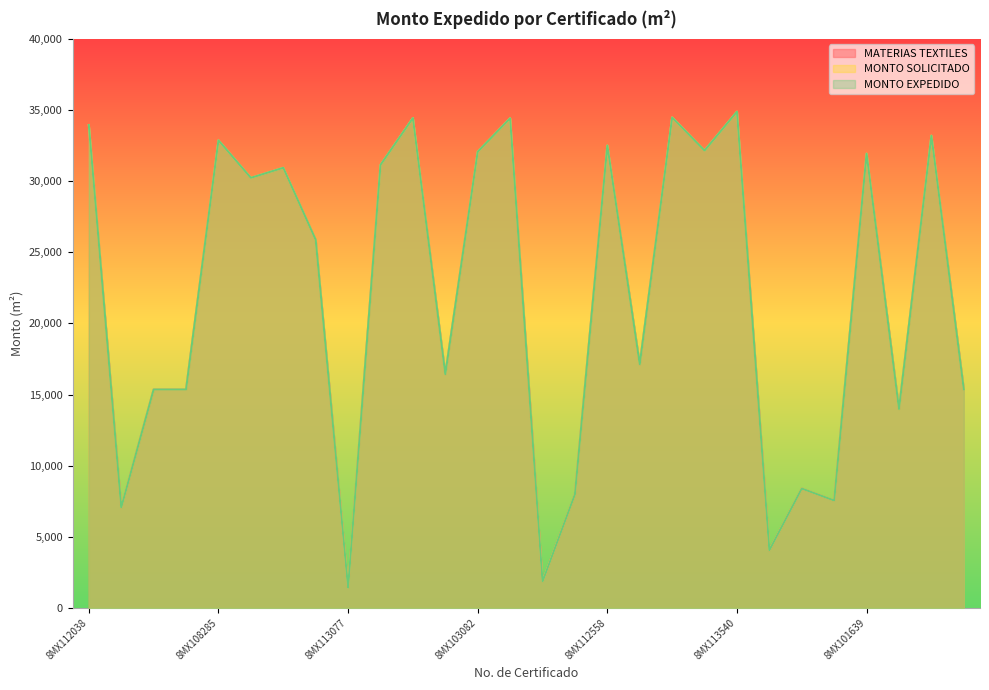

True or false: MONTO SOLICITADO and MONTO EXPEDIDO cross at least once.

False